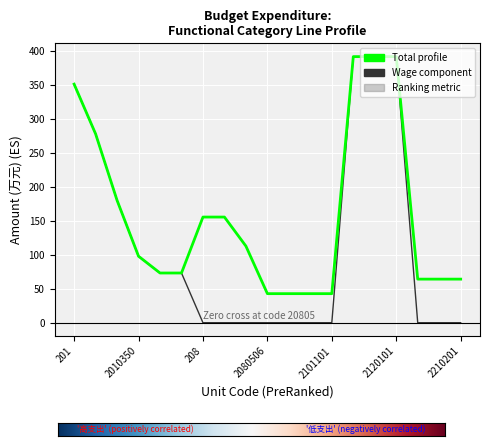

What is the maximum value shown in the chart?

391.5